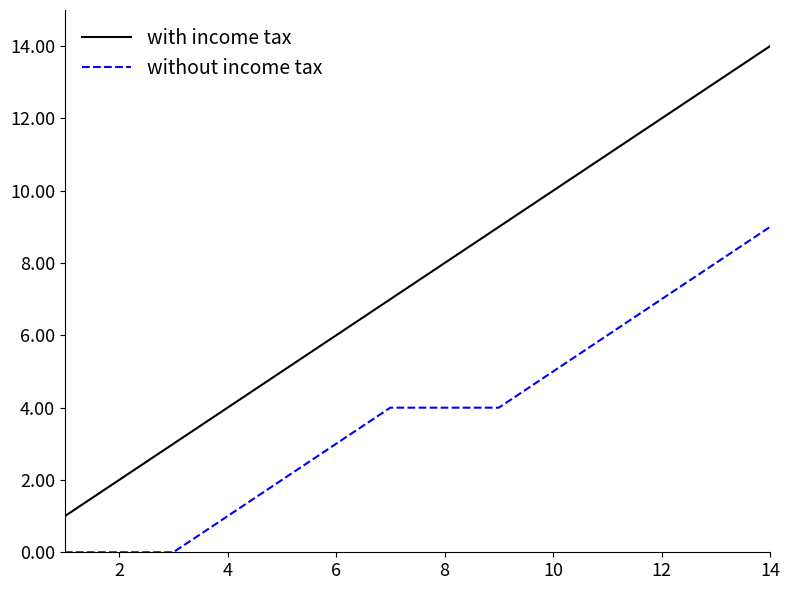

How many lines are shown in the chart?

2